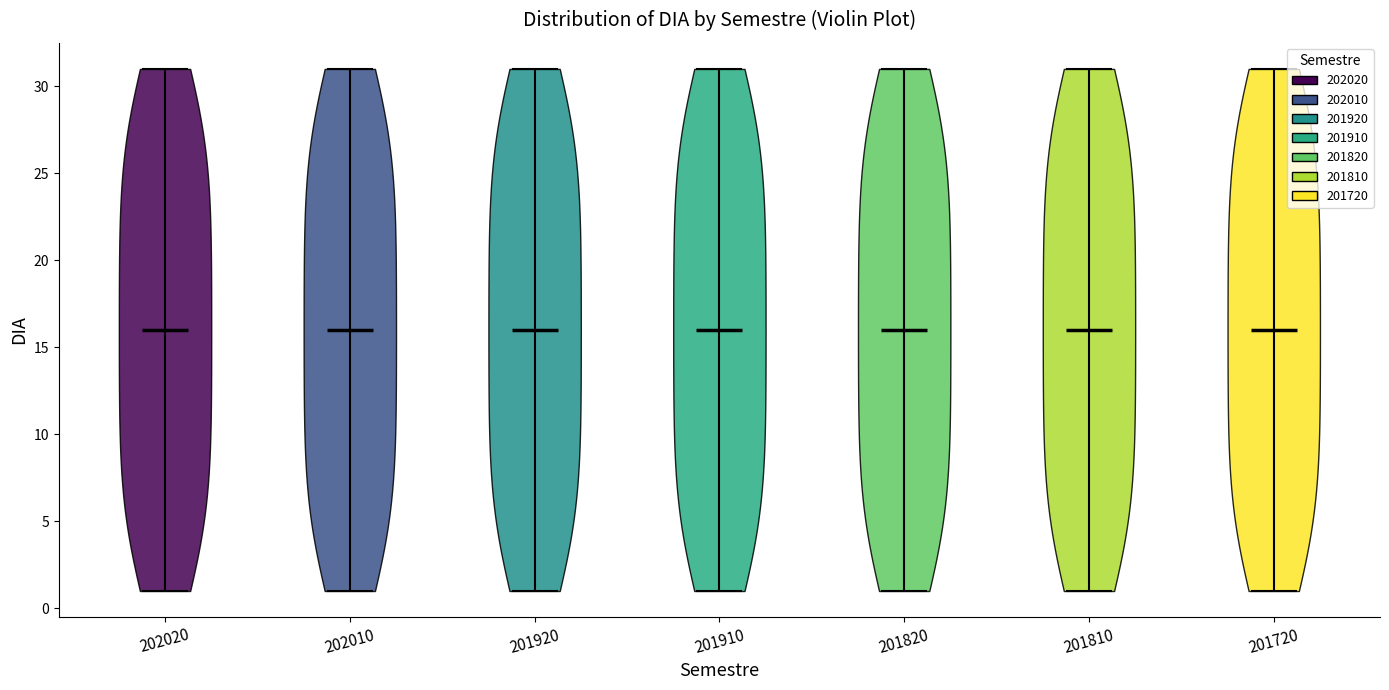

Where does the median line of the violin at x = 201920 sit on the y-axis? The values are not printed on the chart, so give them approximately, as read against the axis.

16